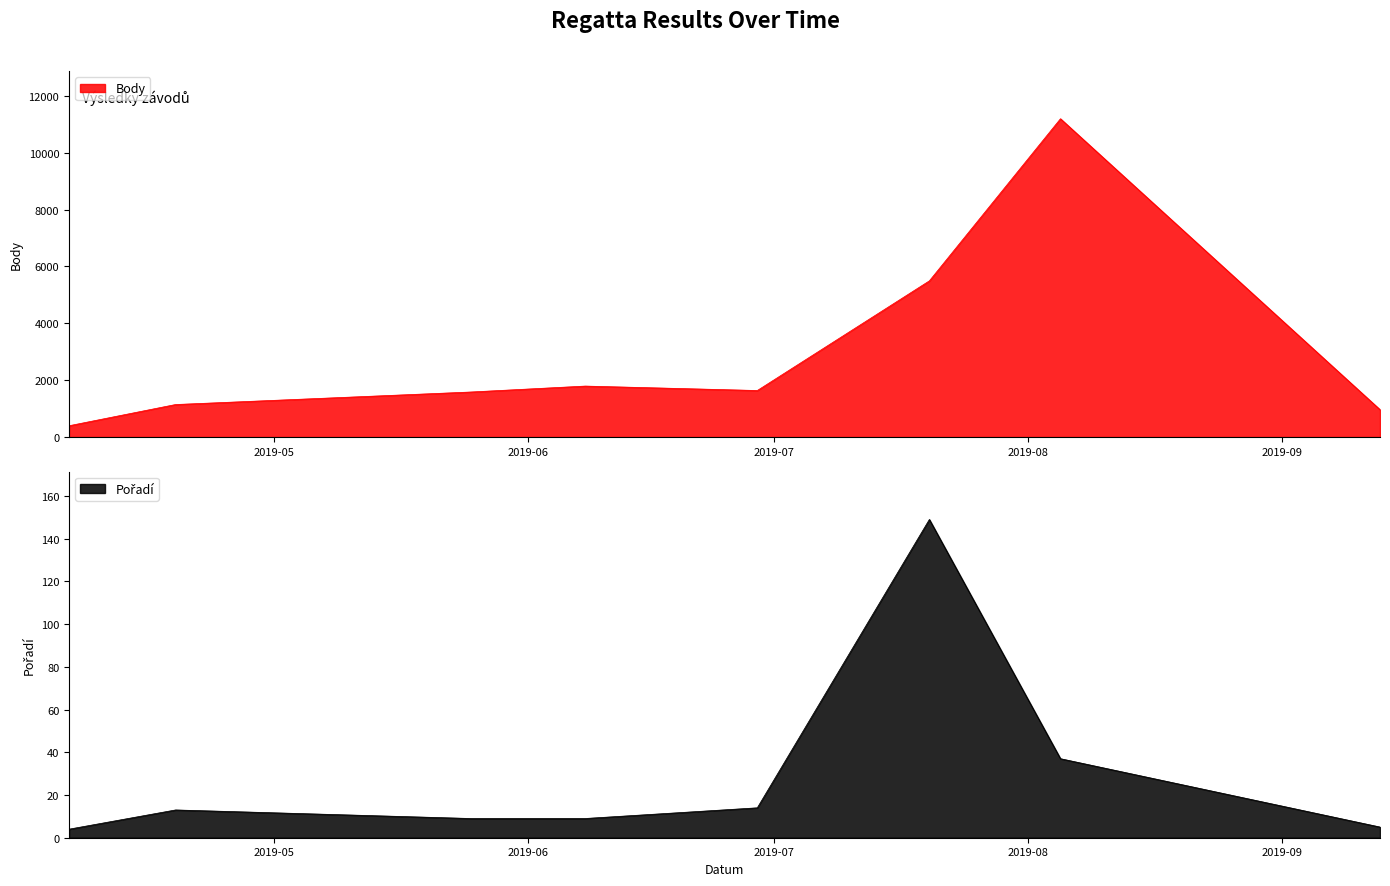

What is the lowest value of the Pořadí series?

4